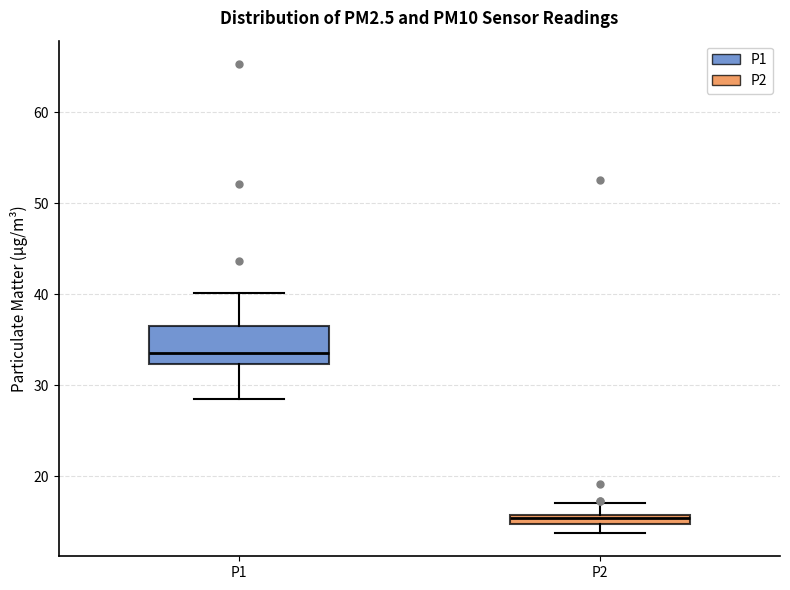

Where is the upper edge of the box for P1 on the y-axis? The values are not printed on the chart, so give them approximately, as read against the axis.

37